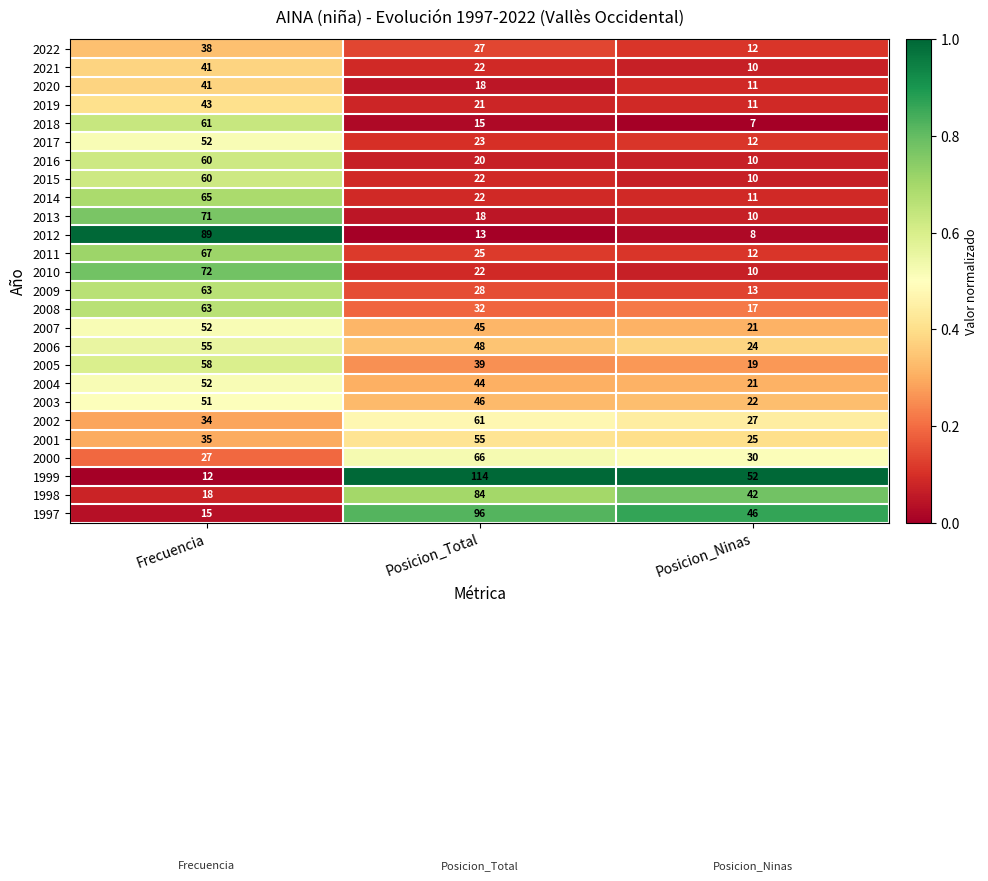

What is the difference between the maximum and minimum values in the 2022 series?

26